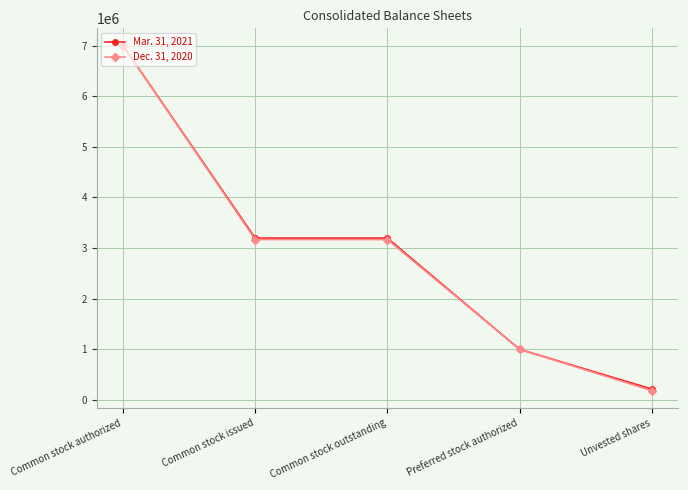

How many data points in Dec. 31, 2020 are less than 3168823?

2